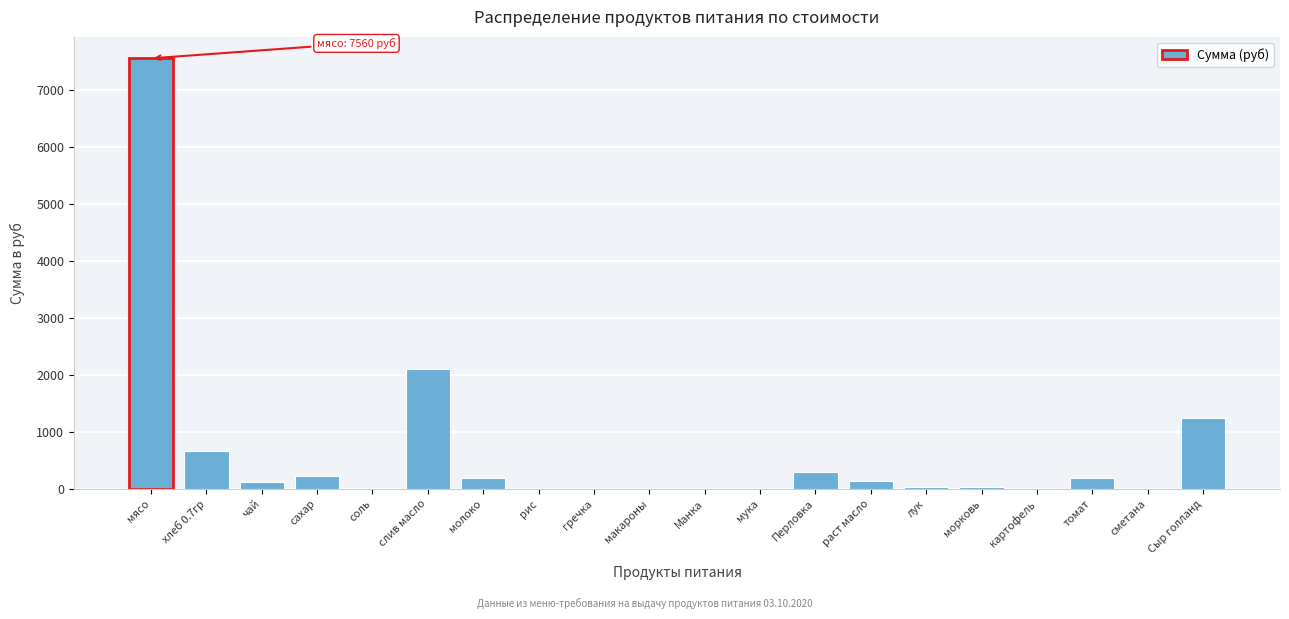

At which category does the chart reach its peak across all series?

мясо